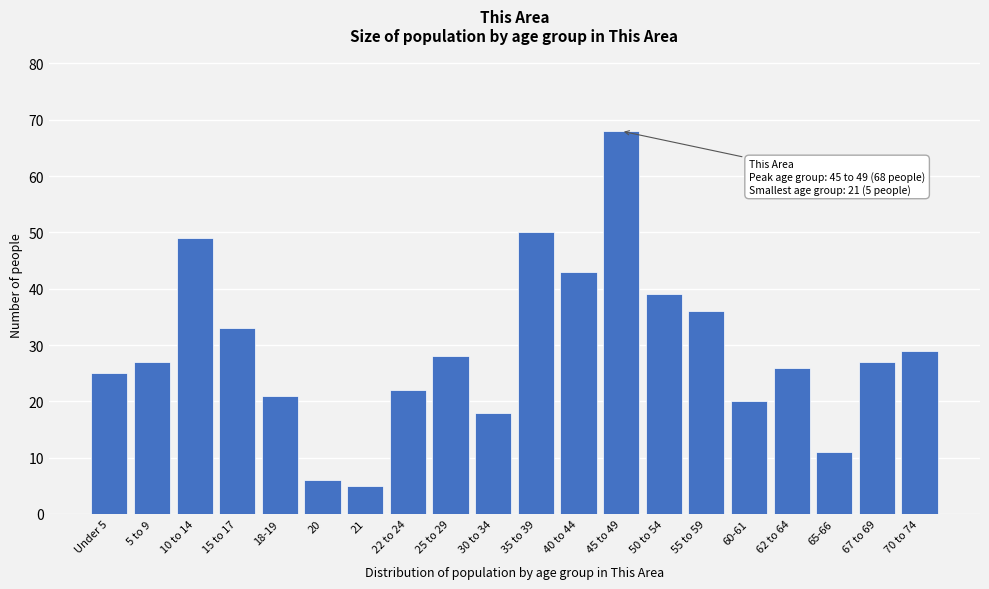

Reading left to right, list all the values displayed in this chart.

Under 5=25	5 to 9=27	10 to 14=49	15 to 17=33	18-19=21	20=6	21=5	22 to 24=22	25 to 29=28	30 to 34=18	35 to 39=50	40 to 44=43	45 to 49=68	50 to 54=39	55 to 59=36	60-61=20	62 to 64=26	65-66=11	67 to 69=27	70 to 74=29